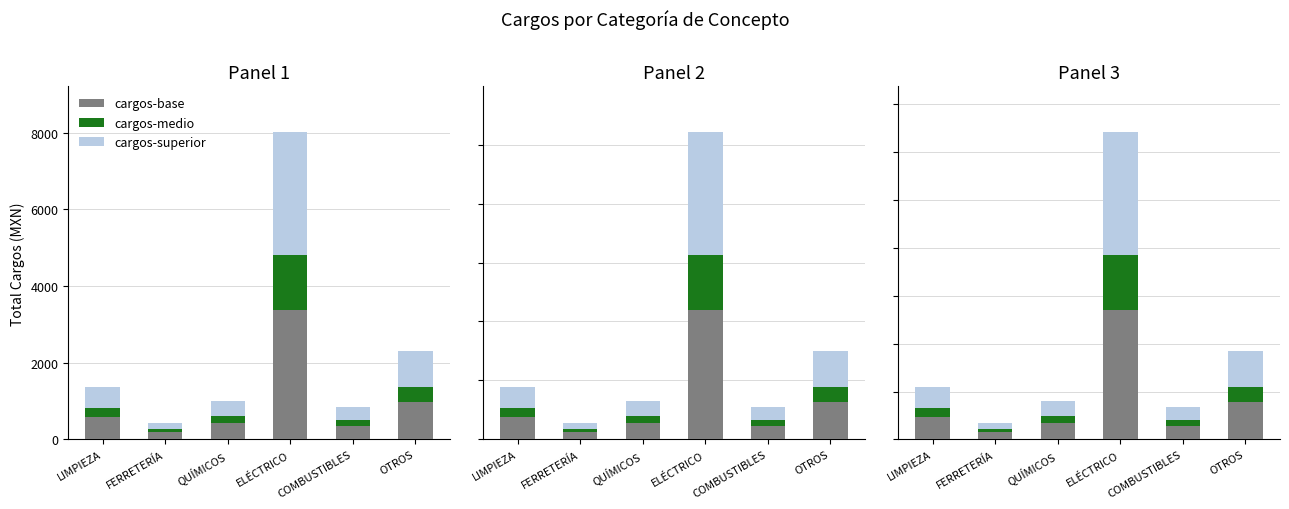

List the series in order of their peak value, highest first.

cargos-base, cargos-superior, cargos-medio